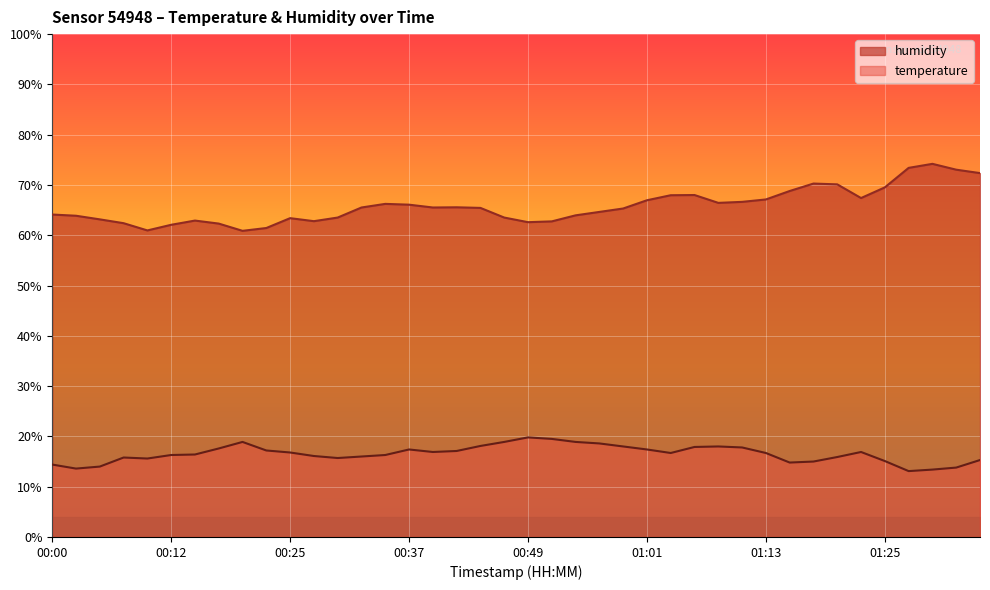

Reading right to left, list all the values displayed in this chart.

temperature: 15.3	13.8	13.4	13.1	15.1	16.9	15.9	15.0	14.8	16.7	17.8	18.0	17.9	16.7	17.4	18.0	18.6	18.9	19.5	19.8	18.9	18.1	17.1	16.9	17.4	16.3	16.0	15.7	16.1	16.8	17.2	18.9	17.6	16.4	16.3	15.6	15.8	14.0	13.6	14.4
humidity: 72.4	73.0	74.2	73.4	69.5	67.4	70.1	70.3	68.8	67.1	66.6	66.4	68.0	68.0	67.0	65.3	64.6	64.0	62.8	62.6	63.5	65.4	65.6	65.5	66.1	66.2	65.5	63.5	62.8	63.4	61.4	60.9	62.3	62.9	62.1	61.0	62.4	63.2	63.9	64.1